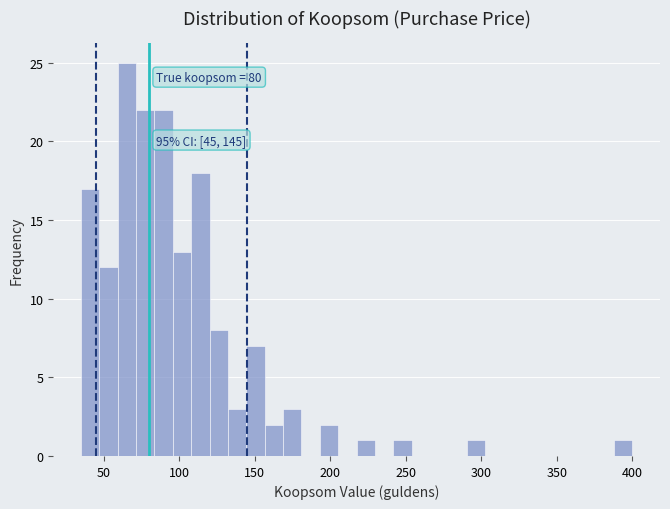

Read against the x-axis, roughly where is the centre of the tallest bar?

65